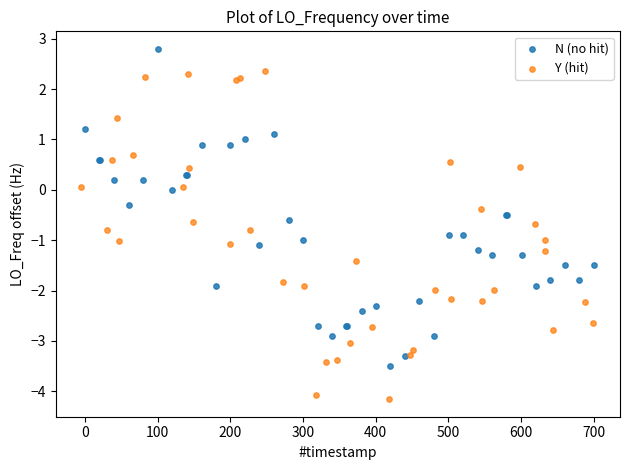

Which series contains the highest Y value?

N (no hit)